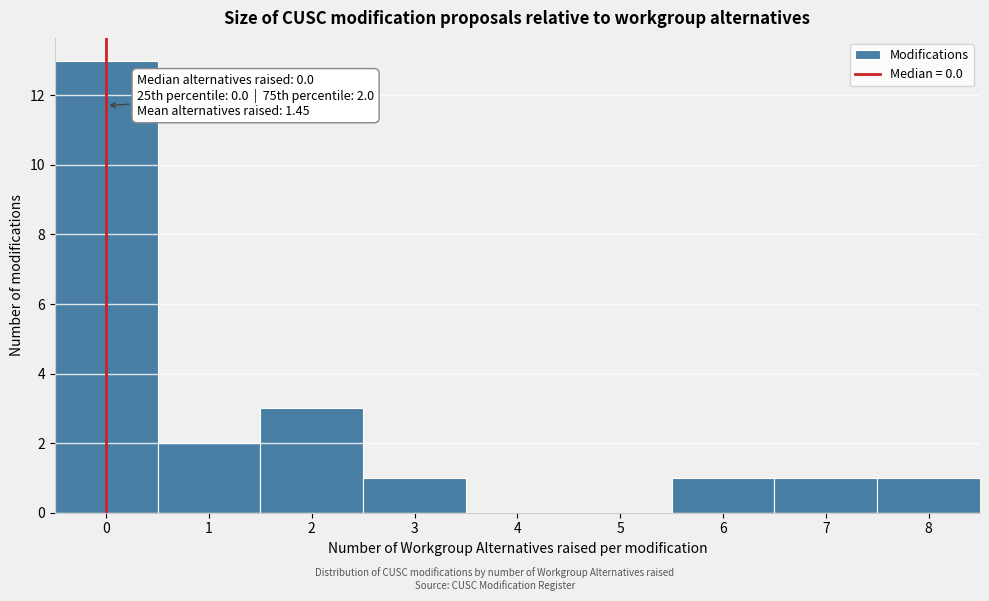

Over which range of the x-axis is the bar tallest?

-0.5 to 0.5